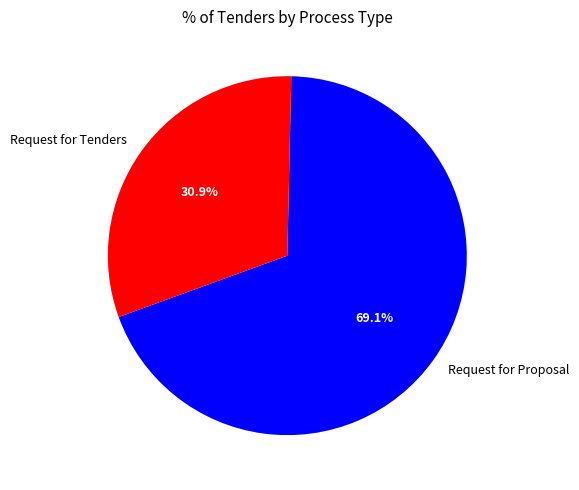

What is the ratio of the value at Request for Tenders to the value at Request for Proposal?

0.4